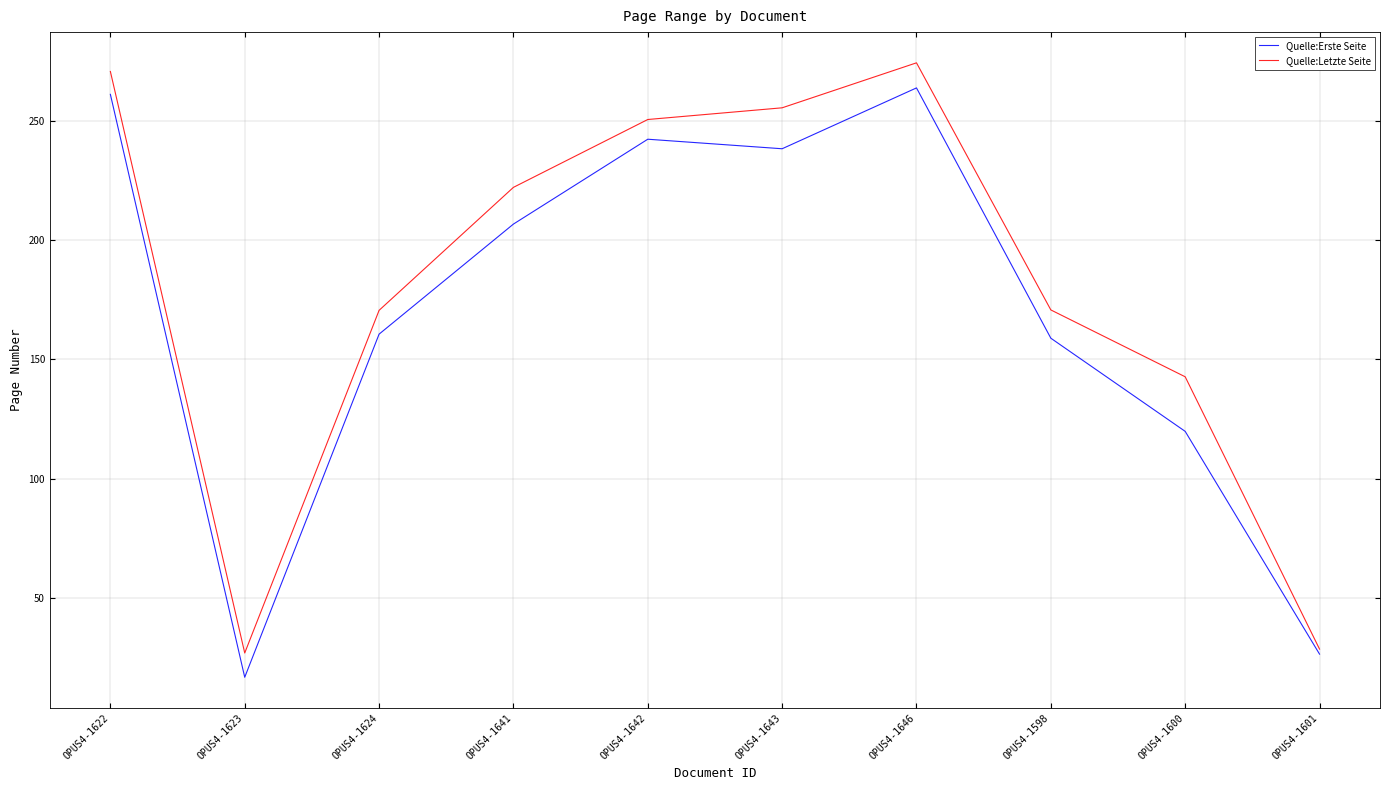

Does the chart display data point markers on the line(s)?

No